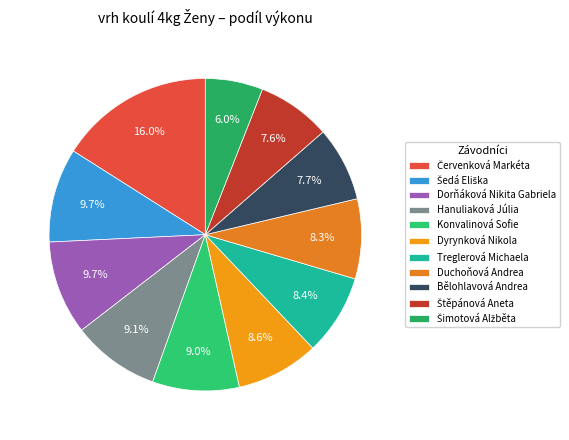

Rank the categories by value from lowest to highest.

Šimotová Alžběta, Štěpánová Aneta, Bělohlavová Andrea, Duchoňová Andrea, Treglerová Michaela, Dyrynková Nikola, Konvalinová Sofie, Hanuliaková Júlia, Dorňáková Nikita Gabriela, Šedá Eliška, Červenková Markéta